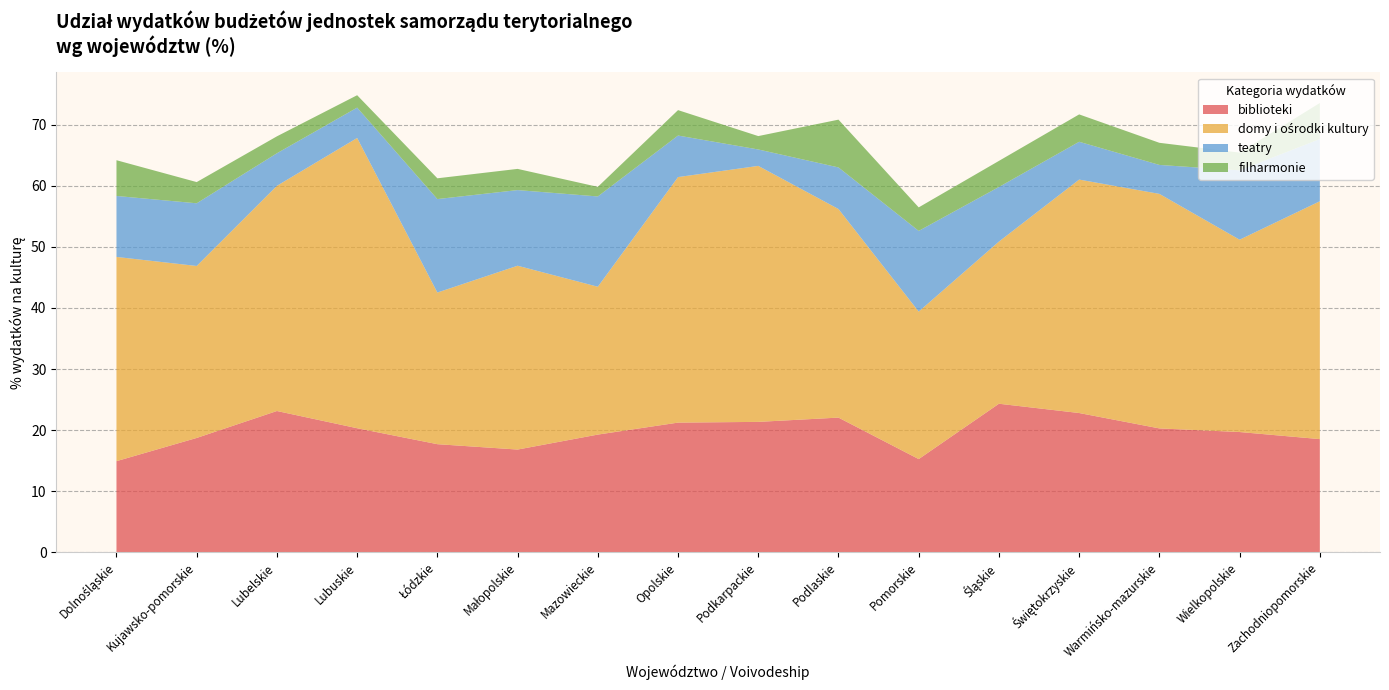

Reading right to left, list all the values displayed in this chart.

biblioteki: Zachodniopomorskie=18.5	Wielkopolskie=19.7	Warmińsko-mazurskie=20.3	Świętokrzyskie=22.8	Śląskie=24.3	Pomorskie=15.3	Podlaskie=22.1	Podkarpackie=21.4	Opolskie=21.2	Mazowieckie=19.3	Małopolskie=16.8	Łódzkie=17.7	Lubuskie=20.3	Lubelskie=23.1	Kujawsko-pomorskie=18.7	Dolnośląskie=14.9
domy i ośrodki kultury: Zachodniopomorskie=38.9	Wielkopolskie=31.5	Warmińsko-mazurskie=38.4	Świętokrzyskie=38.2	Śląskie=26.5	Pomorskie=24.1	Podlaskie=34.1	Podkarpackie=41.9	Opolskie=40.2	Mazowieckie=24.2	Małopolskie=30.1	Łódzkie=24.8	Lubuskie=47.5	Lubelskie=36.9	Kujawsko-pomorskie=28.1	Dolnośląskie=33.4
teatry: Zachodniopomorskie=10.2	Wielkopolskie=11.3	Warmińsko-mazurskie=4.7	Świętokrzyskie=6.2	Śląskie=8.9	Pomorskie=13.2	Podlaskie=6.8	Podkarpackie=2.7	Opolskie=6.8	Mazowieckie=14.8	Małopolskie=12.4	Łódzkie=15.3	Lubuskie=5.0	Lubelskie=5.3	Kujawsko-pomorskie=10.3	Dolnośląskie=10.0
filharmonie: Zachodniopomorskie=5.9	Wielkopolskie=2.9	Warmińsko-mazurskie=3.6	Świętokrzyskie=4.5	Śląskie=4.3	Pomorskie=3.9	Podlaskie=7.8	Podkarpackie=2.2	Opolskie=4.2	Mazowieckie=1.6	Małopolskie=3.5	Łódzkie=3.4	Lubuskie=2.0	Lubelskie=2.8	Kujawsko-pomorskie=3.5	Dolnośląskie=5.8